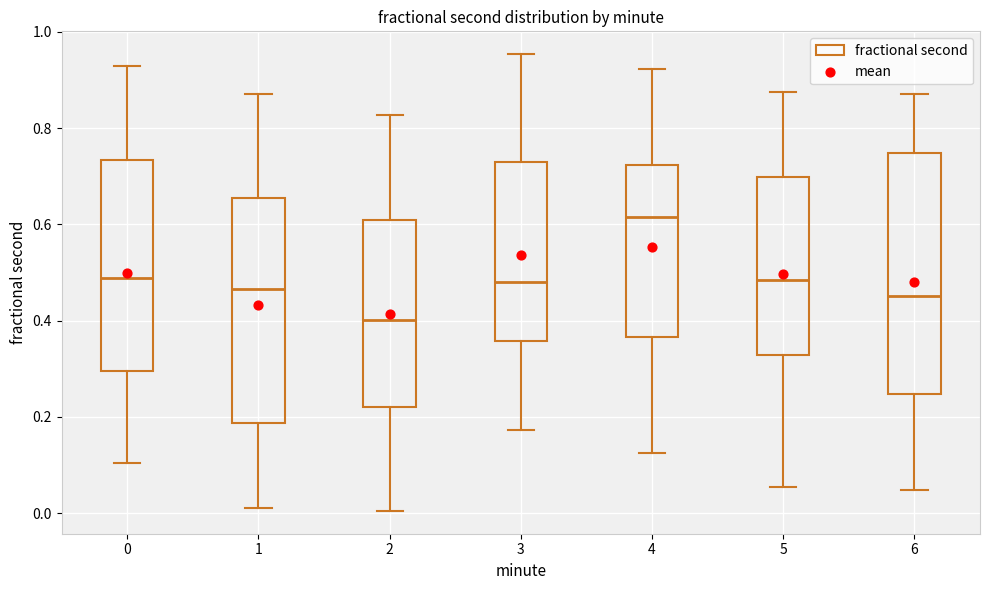

Reading left to right, transcribe this box plot: for each box, give where its median line is, the range the box spans, and where its two whiskers end, as read against the y-axis. The values are not printed on the chart, so give them approximately, as read against the axis.

0: median 0.48, box 0.30 to 0.74, whiskers 0.10 to 0.92
1: median 0.46, box 0.18 to 0.66, whiskers 0.02 to 0.88
2: median 0.40, box 0.22 to 0.60, whiskers 0.00 to 0.82
3: median 0.48, box 0.36 to 0.74, whiskers 0.18 to 0.96
4: median 0.62, box 0.36 to 0.72, whiskers 0.12 to 0.92
5: median 0.48, box 0.32 to 0.70, whiskers 0.06 to 0.88
6: median 0.46, box 0.24 to 0.74, whiskers 0.04 to 0.88